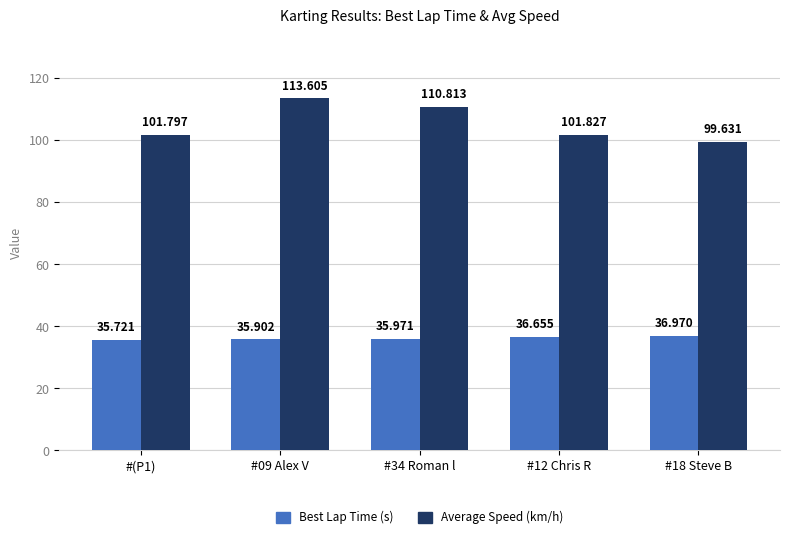

Reading right to left, list all the values displayed in this chart.

Best Lap Time (s): 37.0	36.7	36.0	35.9	35.7
Average Speed (km/h): 99.6	101.8	110.8	113.6	101.8